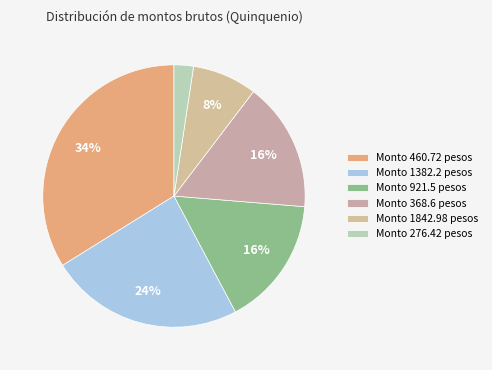

To the nearest percent, what is the average slice percentage?

17%